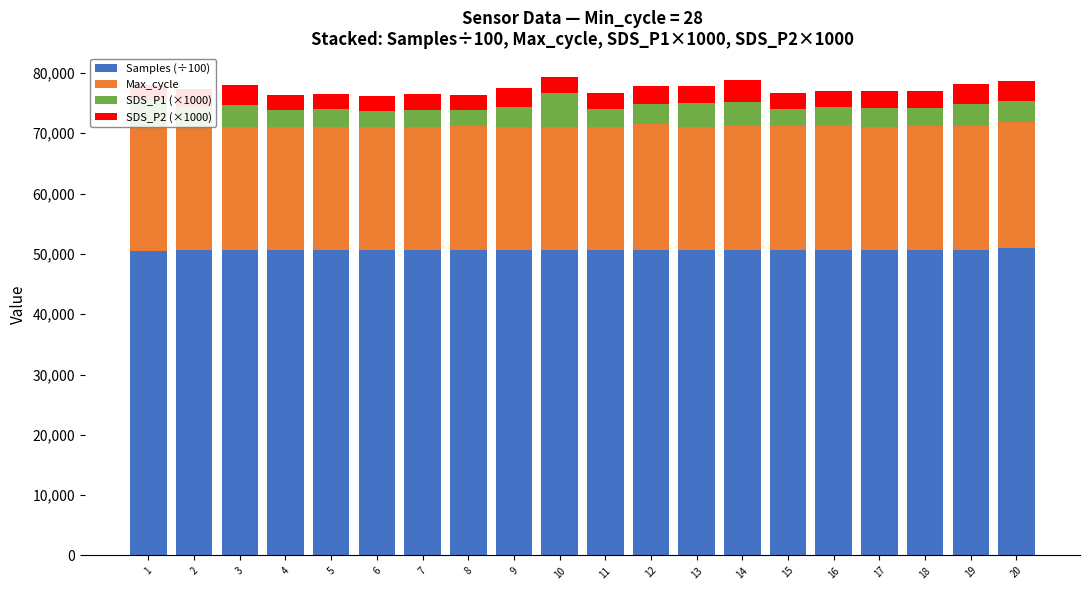

What is the highest value of the Samples (÷100) series?

50898.6